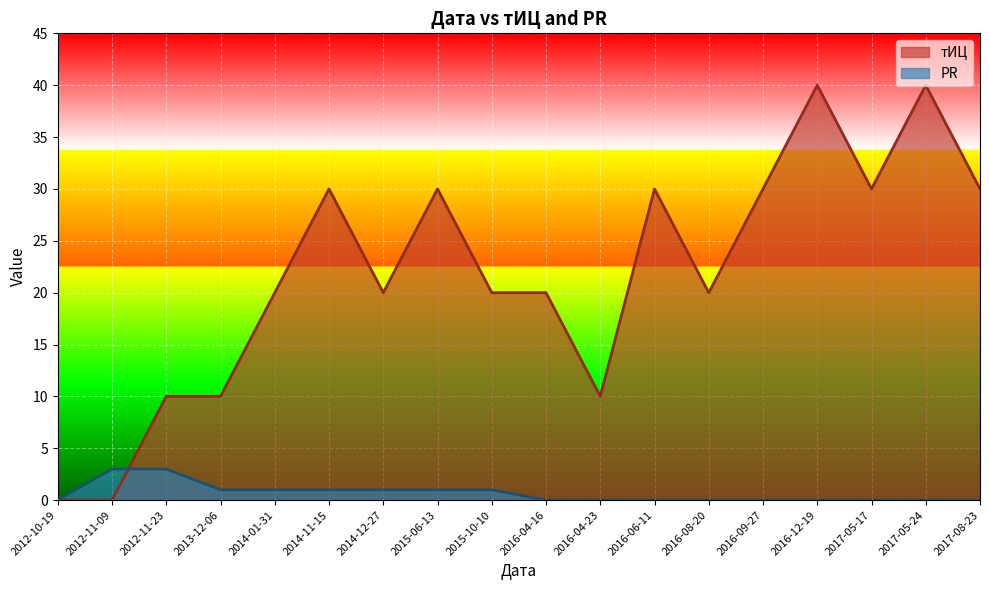

What is the approximate value of PR at 2012-11-09?

3